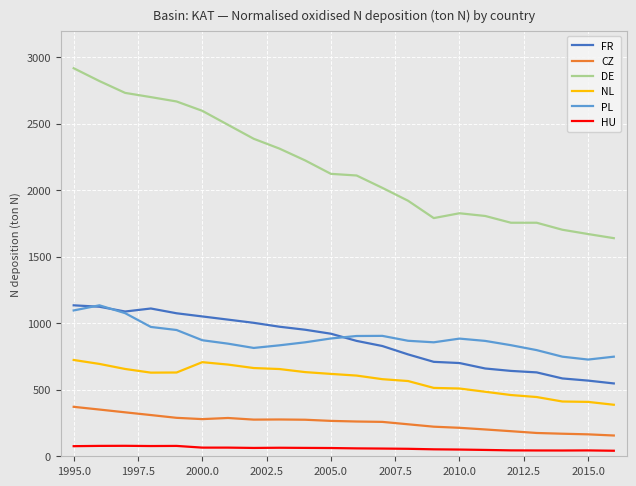

What is the maximum value shown in the chart?

2917.9